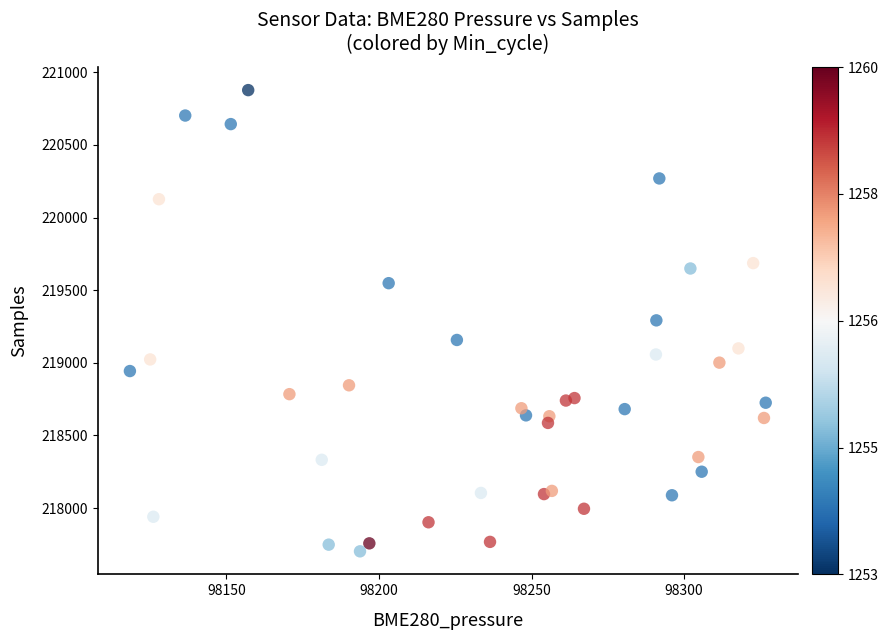

What is the range of Y values (max minus min)?

3175